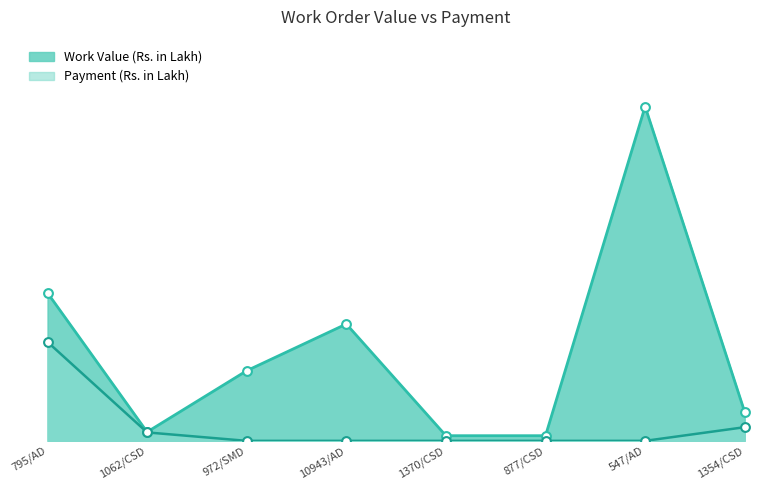

At how many categories does at least one series exceed 30?

1